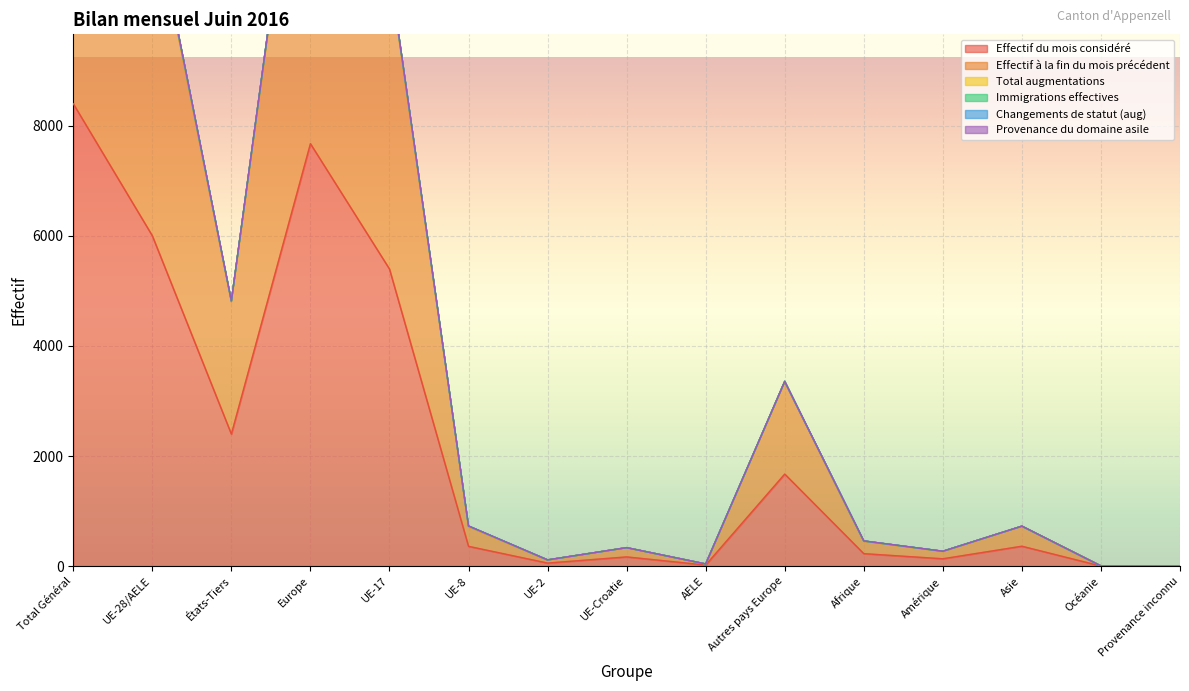

What is the difference between the Effectif à la fin du mois précédent values at Autres pays Europe and UE-2?

3238